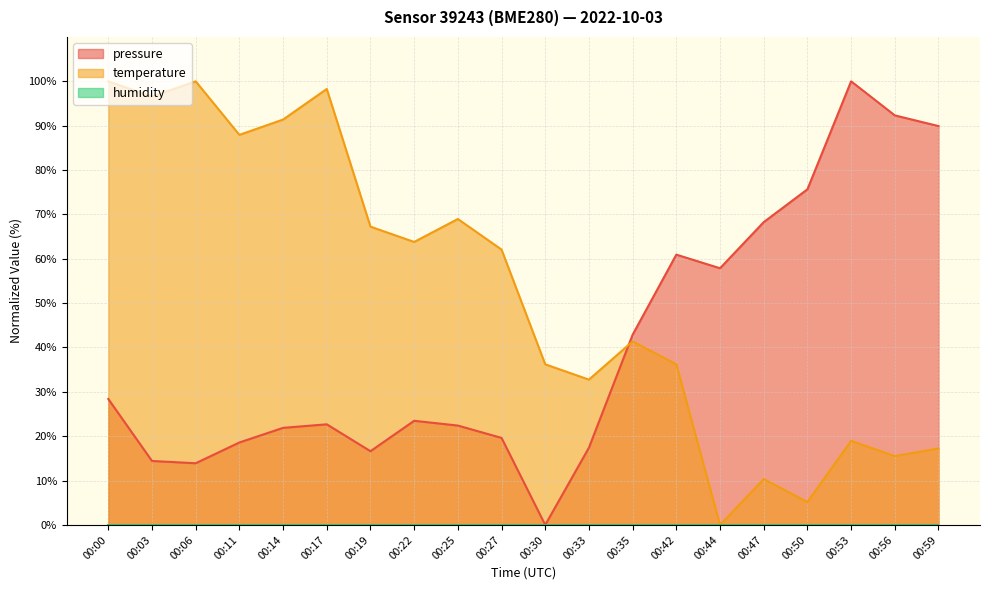

Which category has the highest value in the pressure series?

00:53